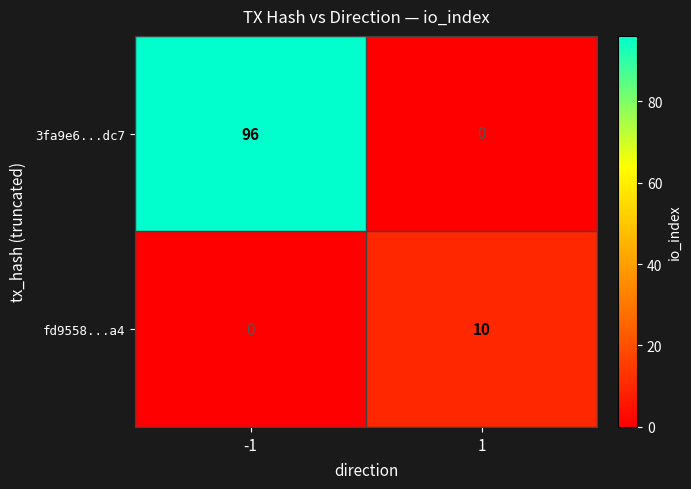

How many data points does each series have?

2